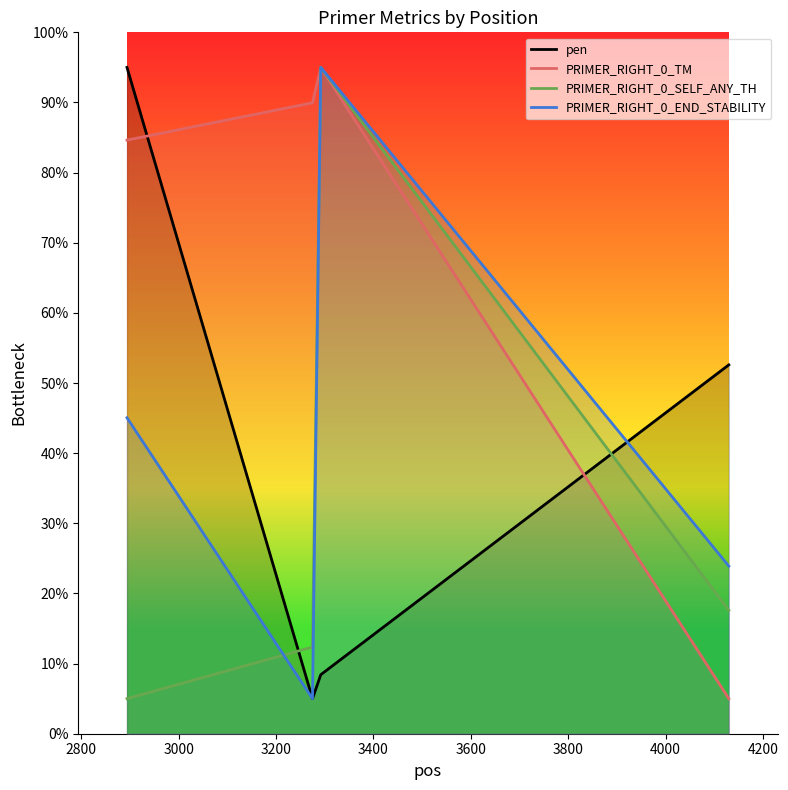

True or false: PRIMER_RIGHT_0_SELF_ANY_TH and PRIMER_RIGHT_0_TM intersect in this chart.

False